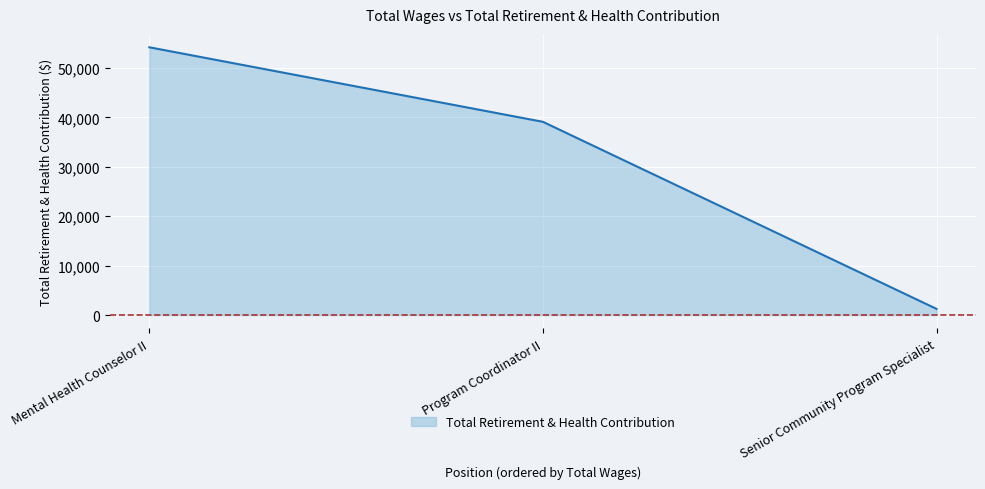

What is the average value?

31502